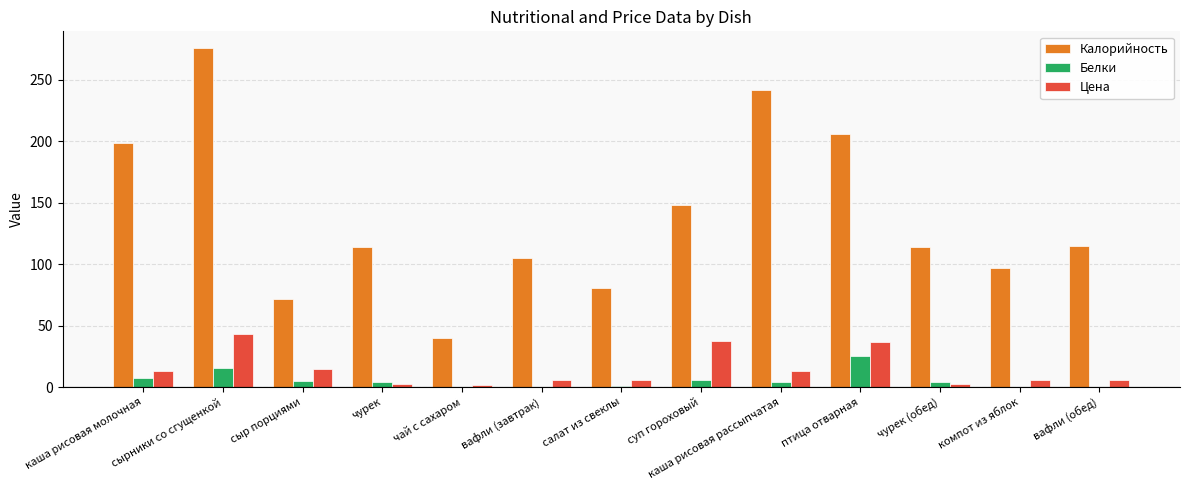

Which series has the largest total across all categories?

Калорийность